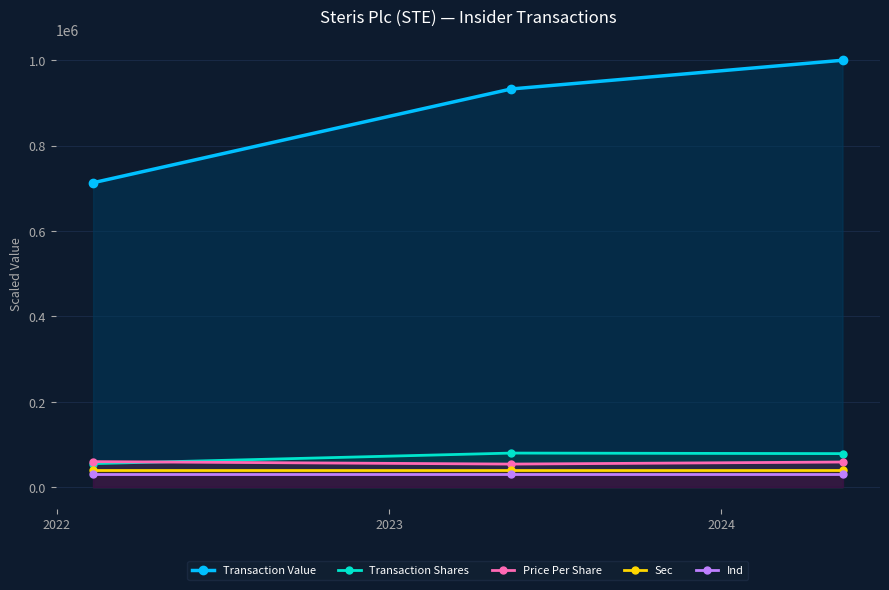

Which series has the largest total across all categories?

Transaction Value